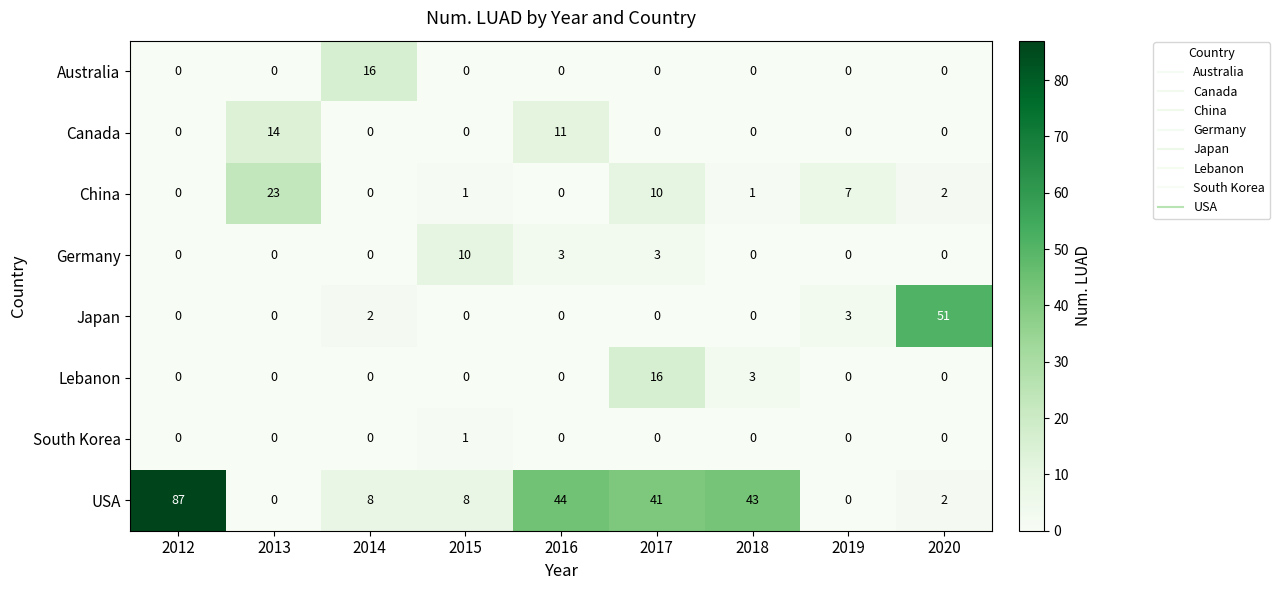

How many values in USA are above zero?

7